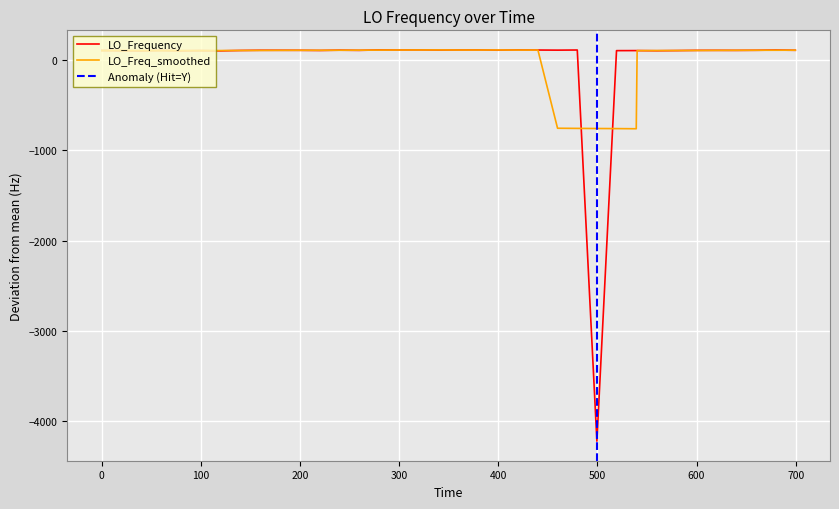

What is the maximum value for LO_Freq_smoothed?

112.3